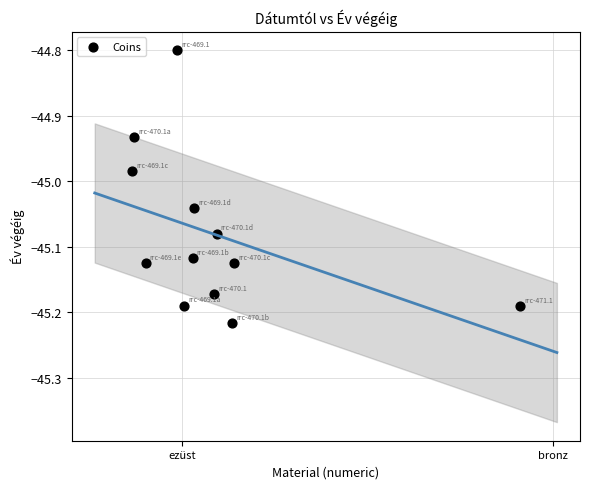

What is the range of X values (max minus min)?

1.0